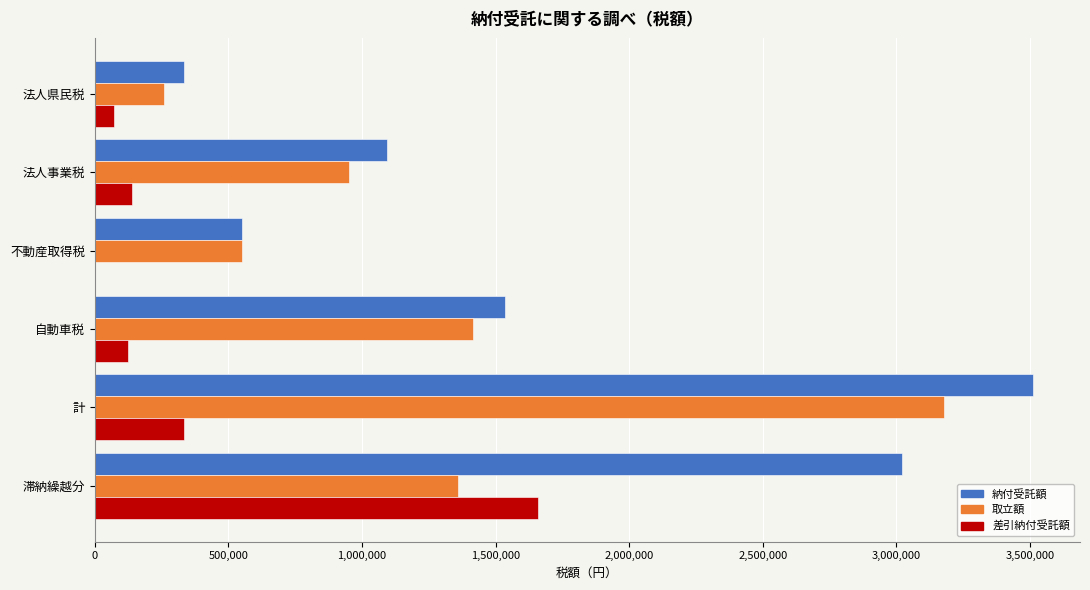

Between 法人事業税 and 自動車税, which series saw the biggest shift?

取立額